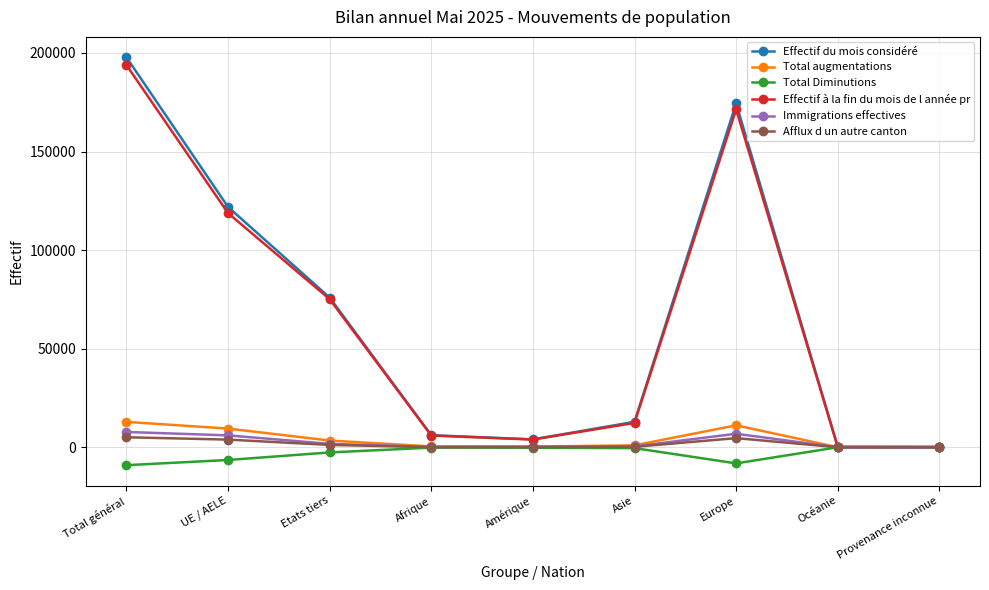

How many categories are shown in the chart?

9